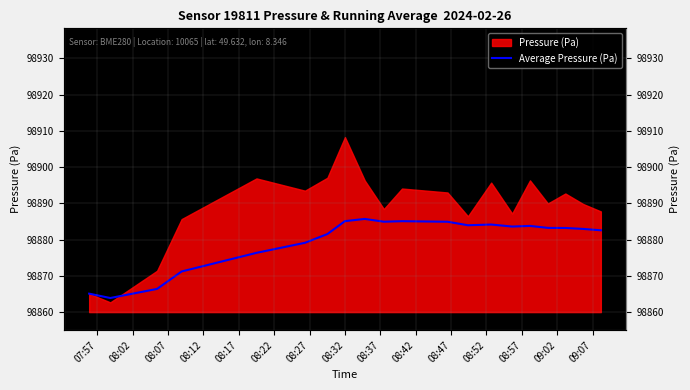

How many lines are shown in the chart?

1